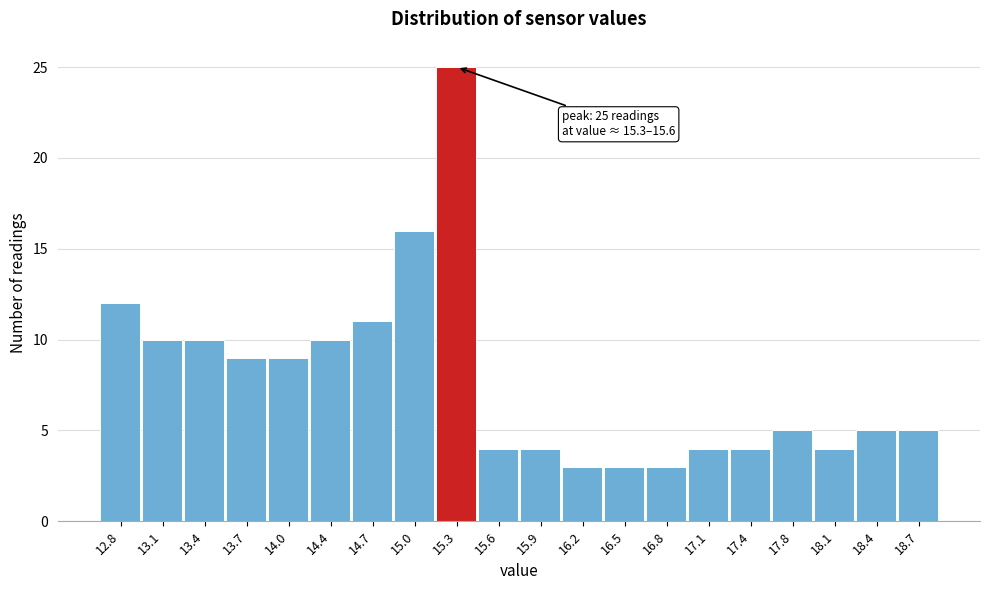

Reading left to right, transcribe all the data shown in this chart.

12.8=12	13.1=10	13.4=10	13.7=9	14.0=9	14.4=10	14.7=11	15.0=16	15.3=25	15.6=4	15.9=4	16.2=3	16.5=3	16.8=3	17.1=4	17.4=4	17.8=5	18.1=4	18.4=5	18.7=5